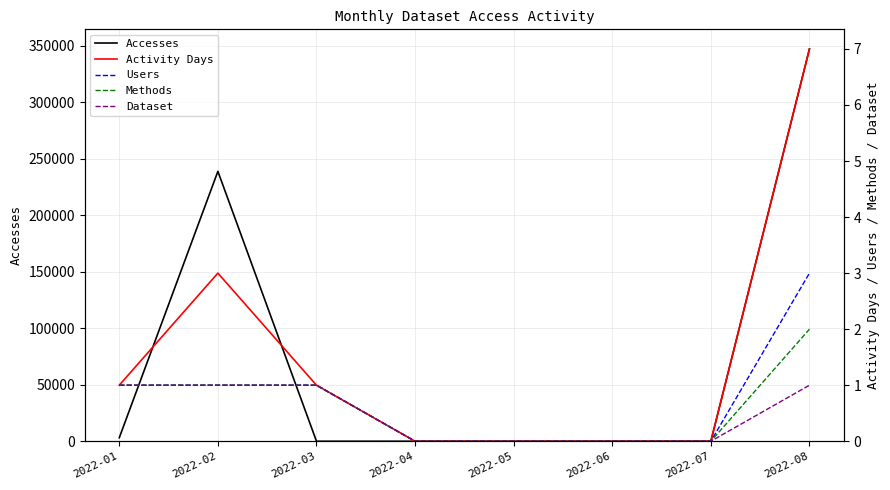

Count the number of categories in the chart.

8